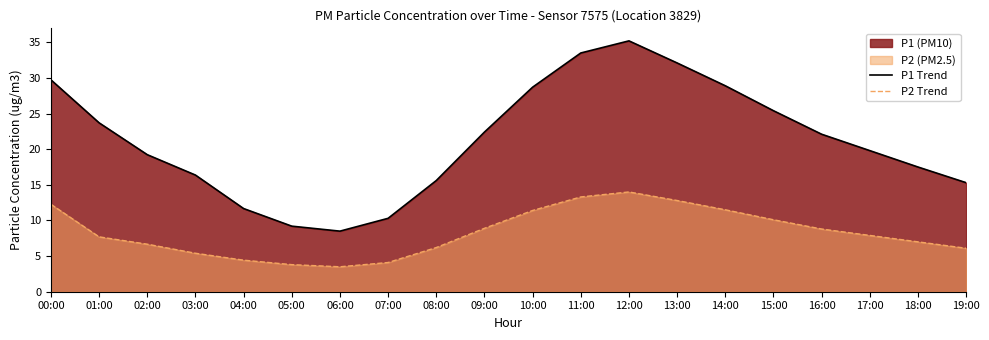

Is the value of P1 Trend at 09:00 greater than the value of P2 Trend at 01:00?

Yes